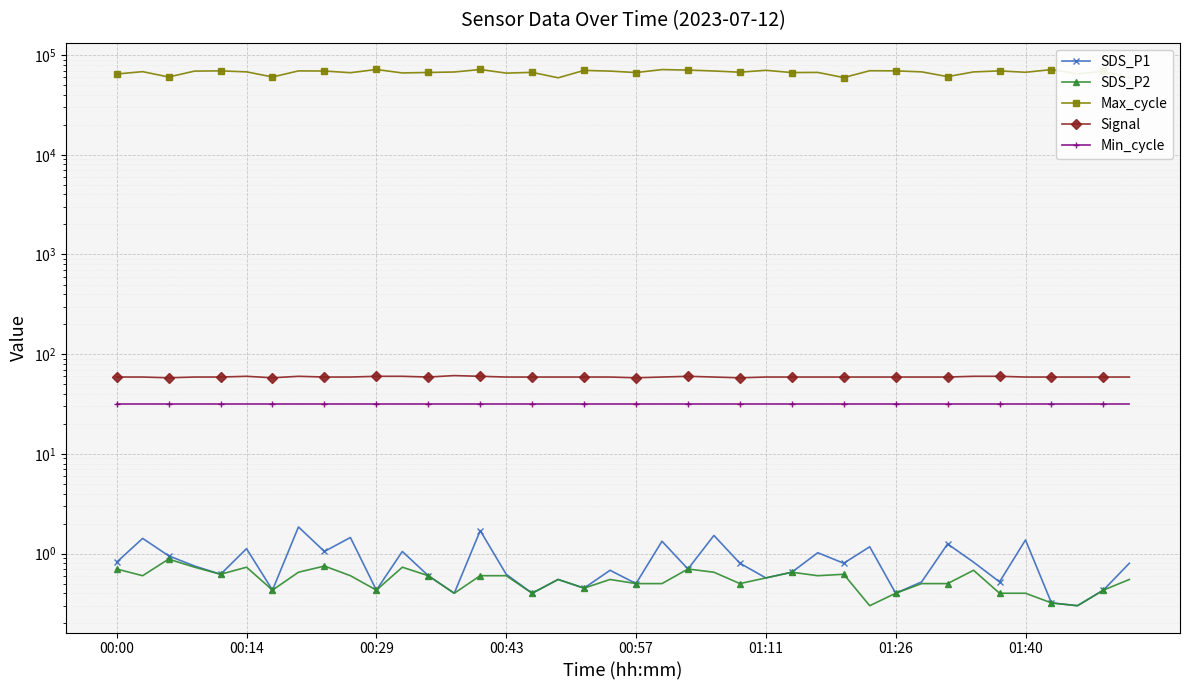

Is it true that SDS_P2 equals 0.2 at 01:40?

False